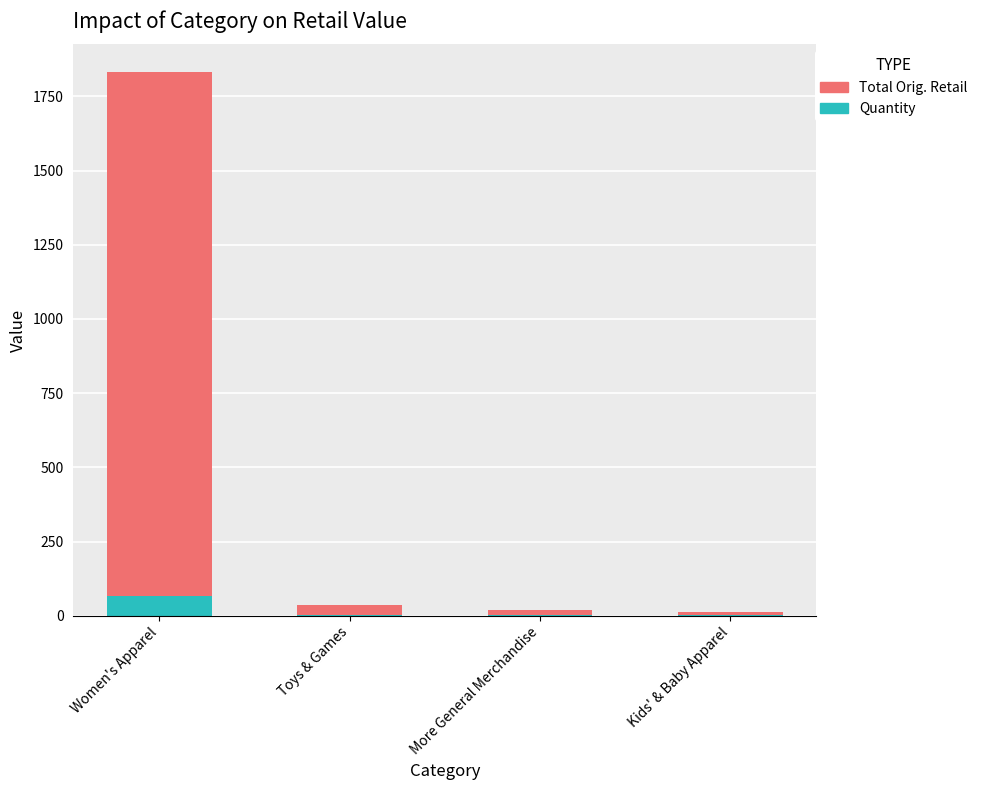

What is the sum of all Quantity values?

71.0